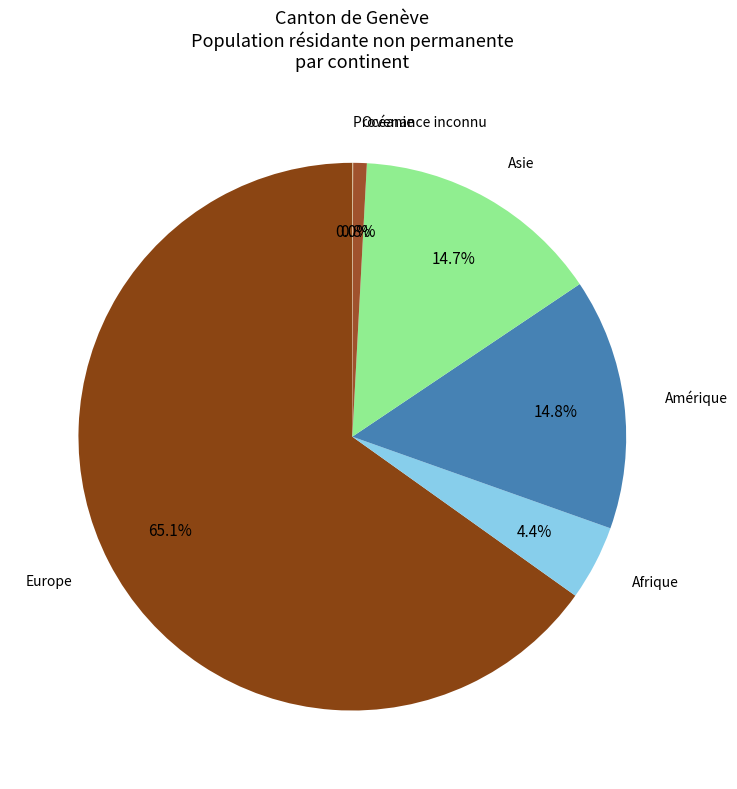

What percentage is NOT represented by Afrique?

95.6%